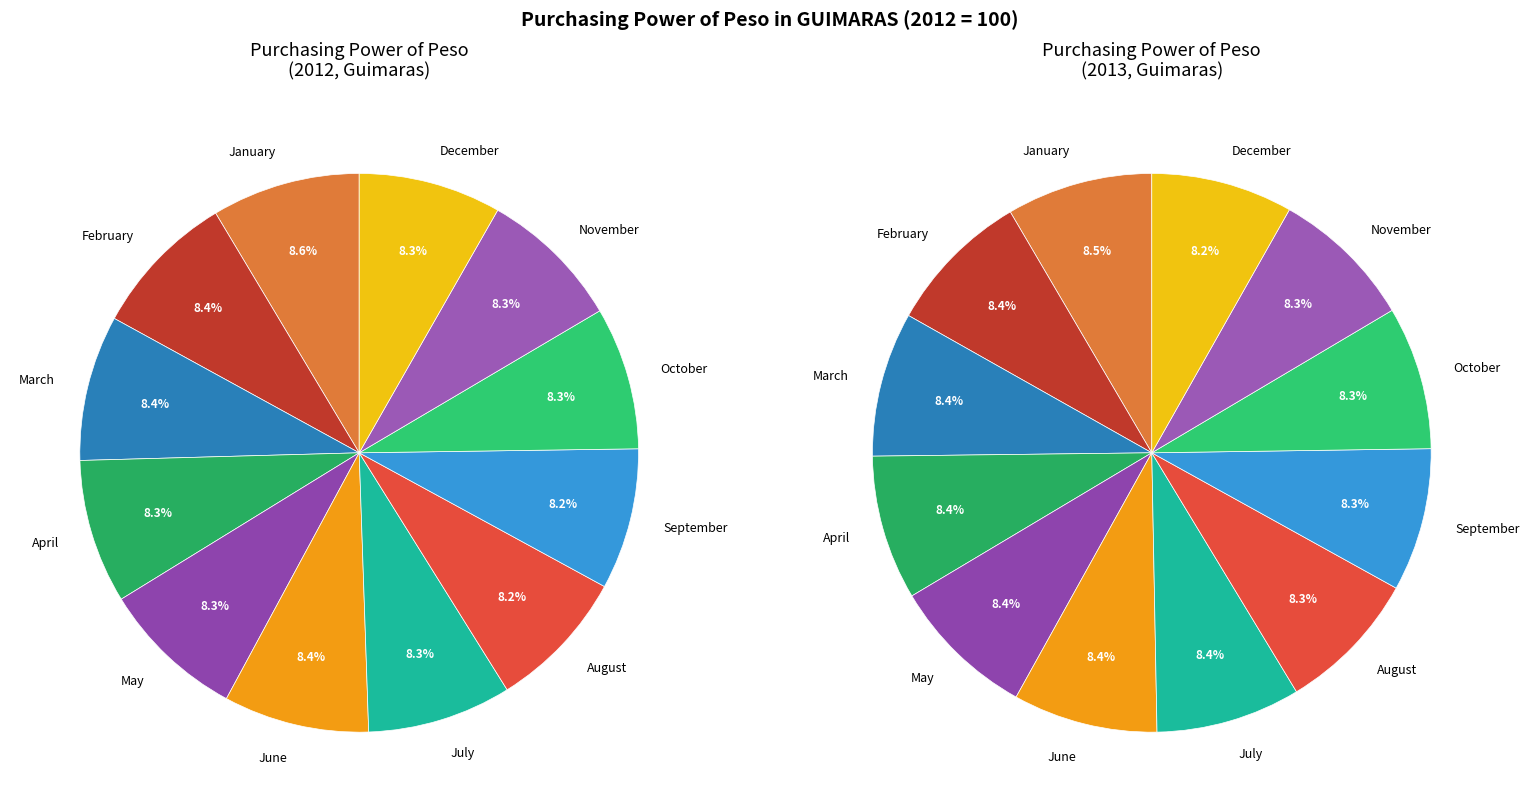

Which category has the smallest portion of the pie?

August